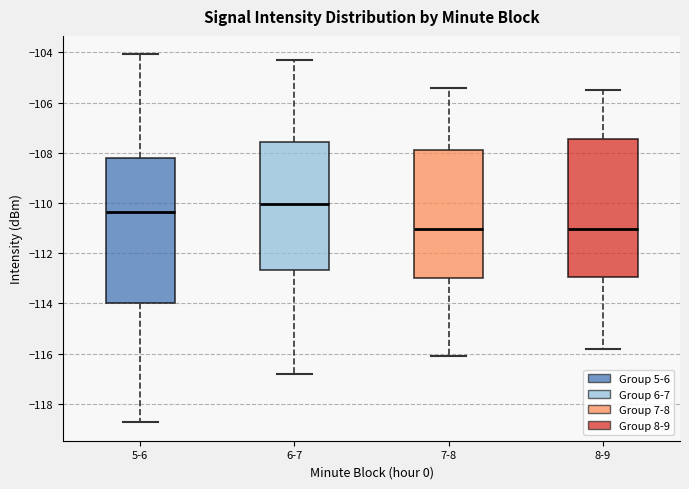

Where does the median line of the box for 5-6 sit on the y-axis? The values are not printed on the chart, so give them approximately, as read against the axis.

-110.4